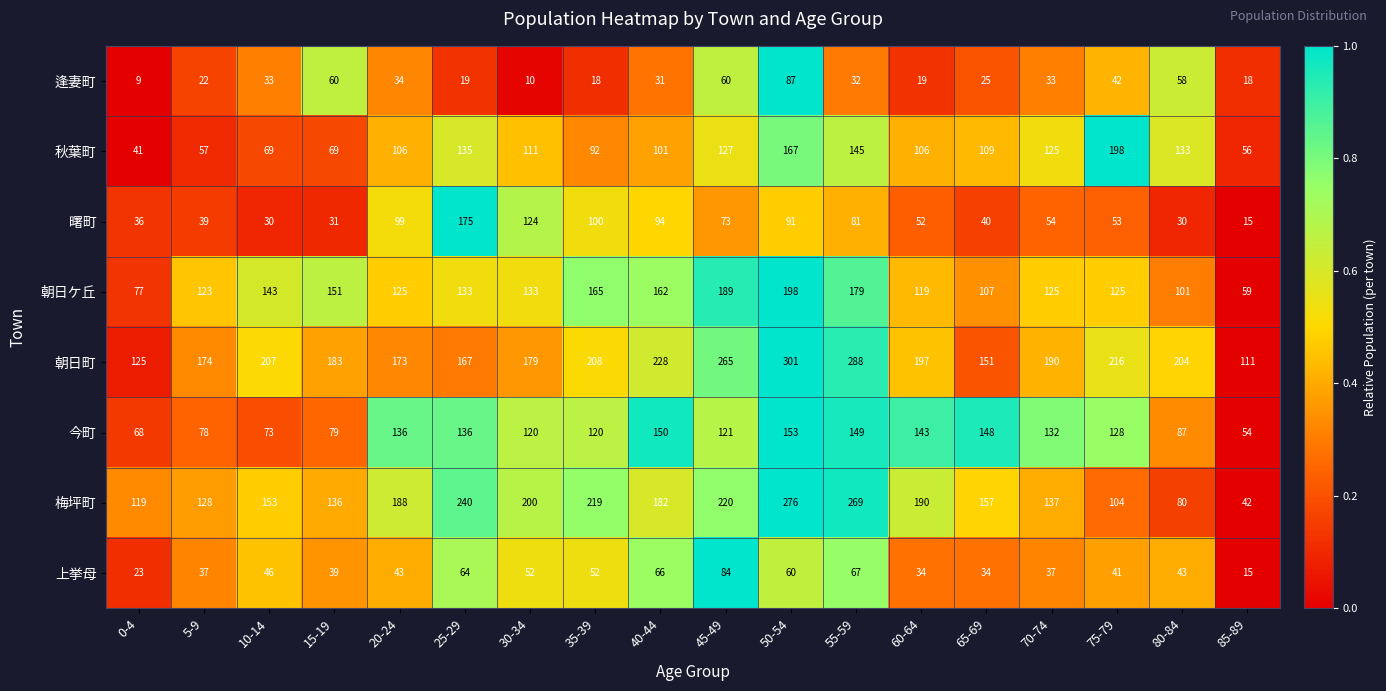

Is it true that 今町 equals 132 at 70-74?

True